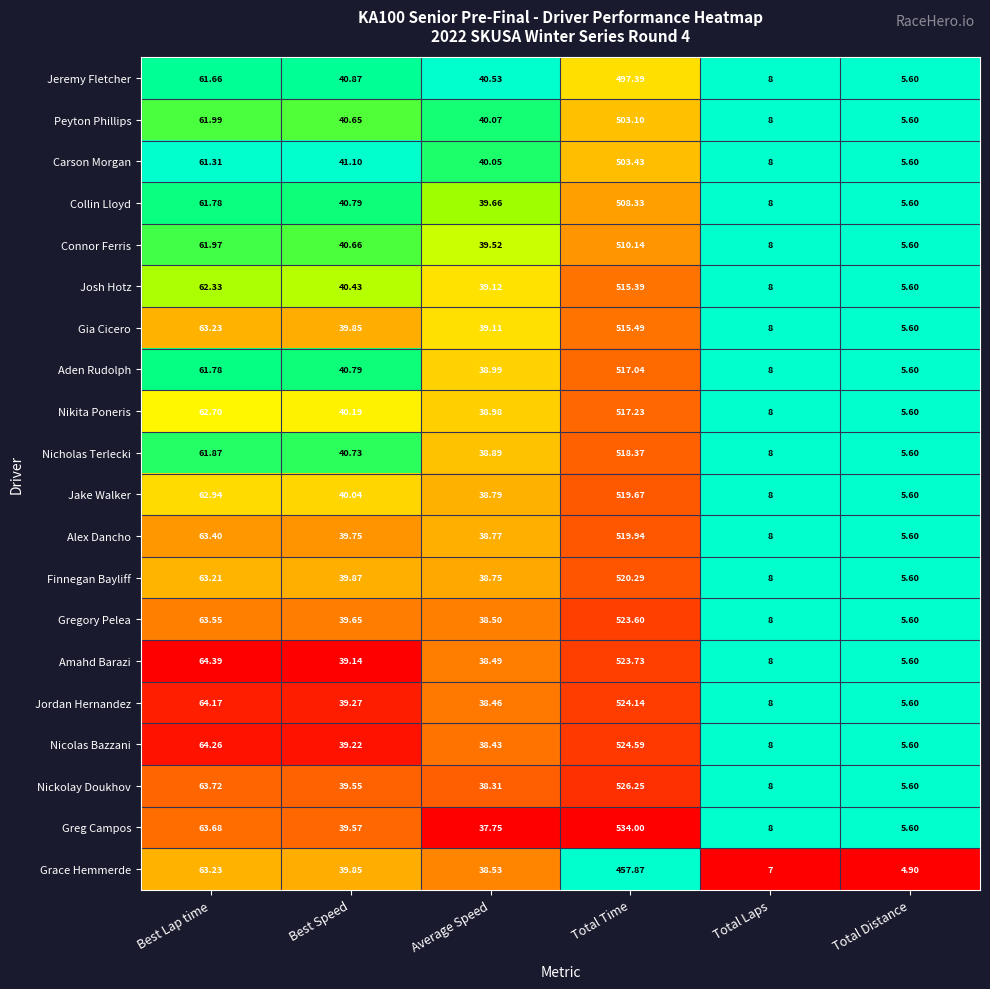

What is the maximum value shown in the chart?

534.0